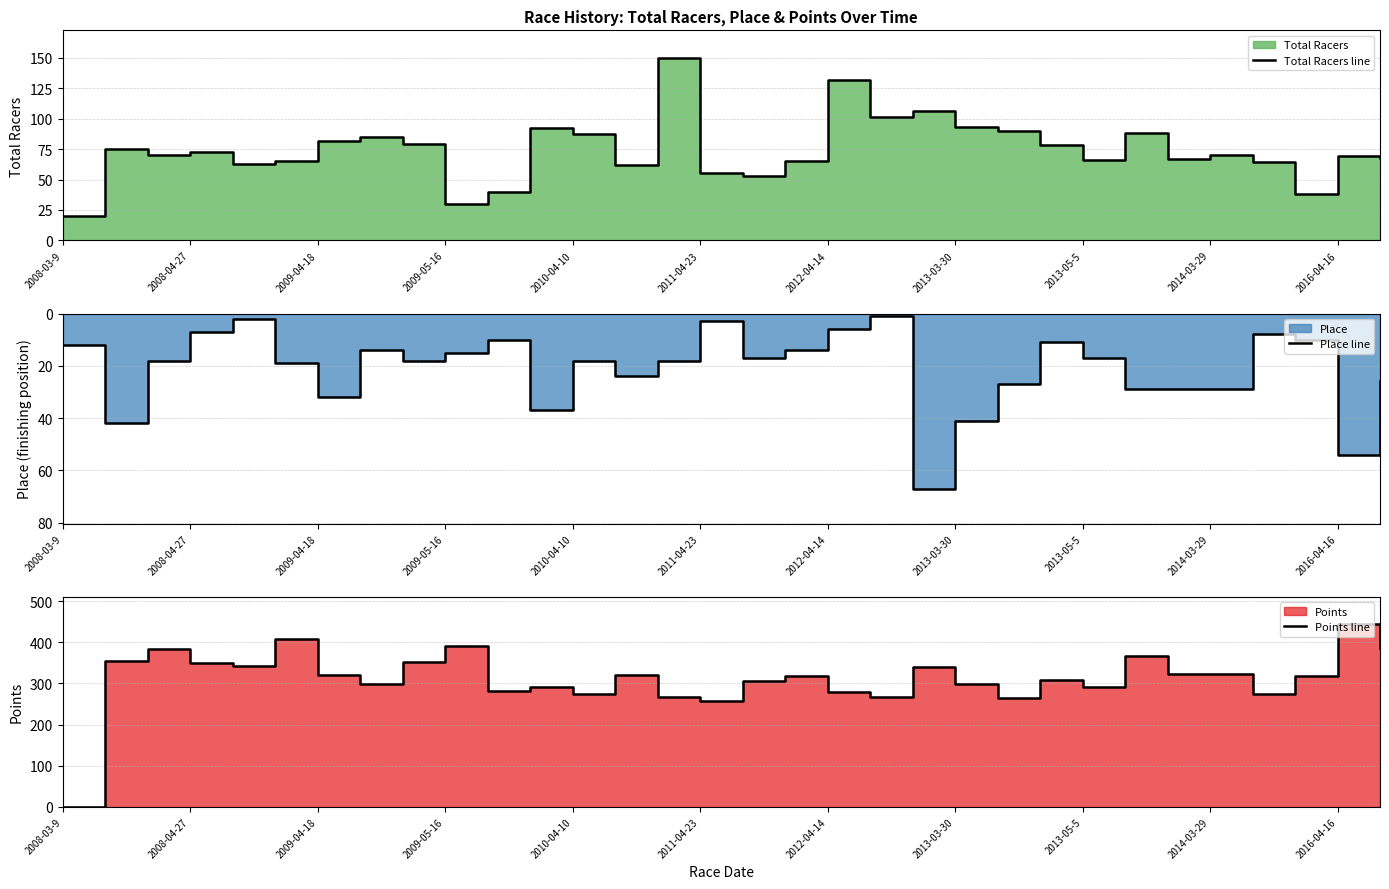

Which series has the largest range (max minus min)?

Points line